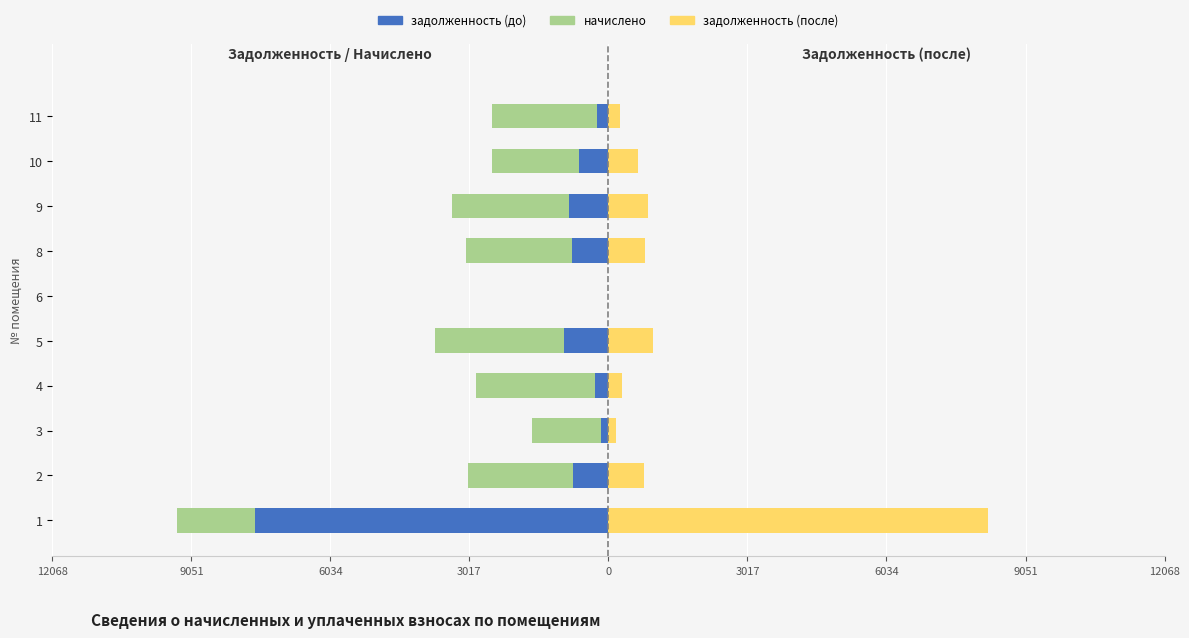

What is the difference between the maximum and minimum values in the начислено series?

9358.1